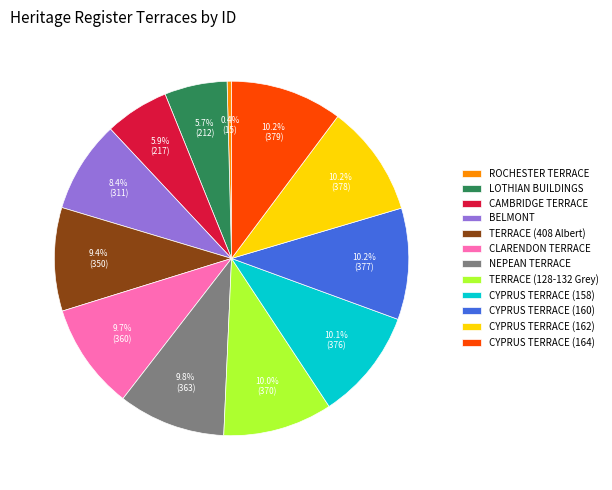

To the nearest percent, what is the average slice percentage?

8%